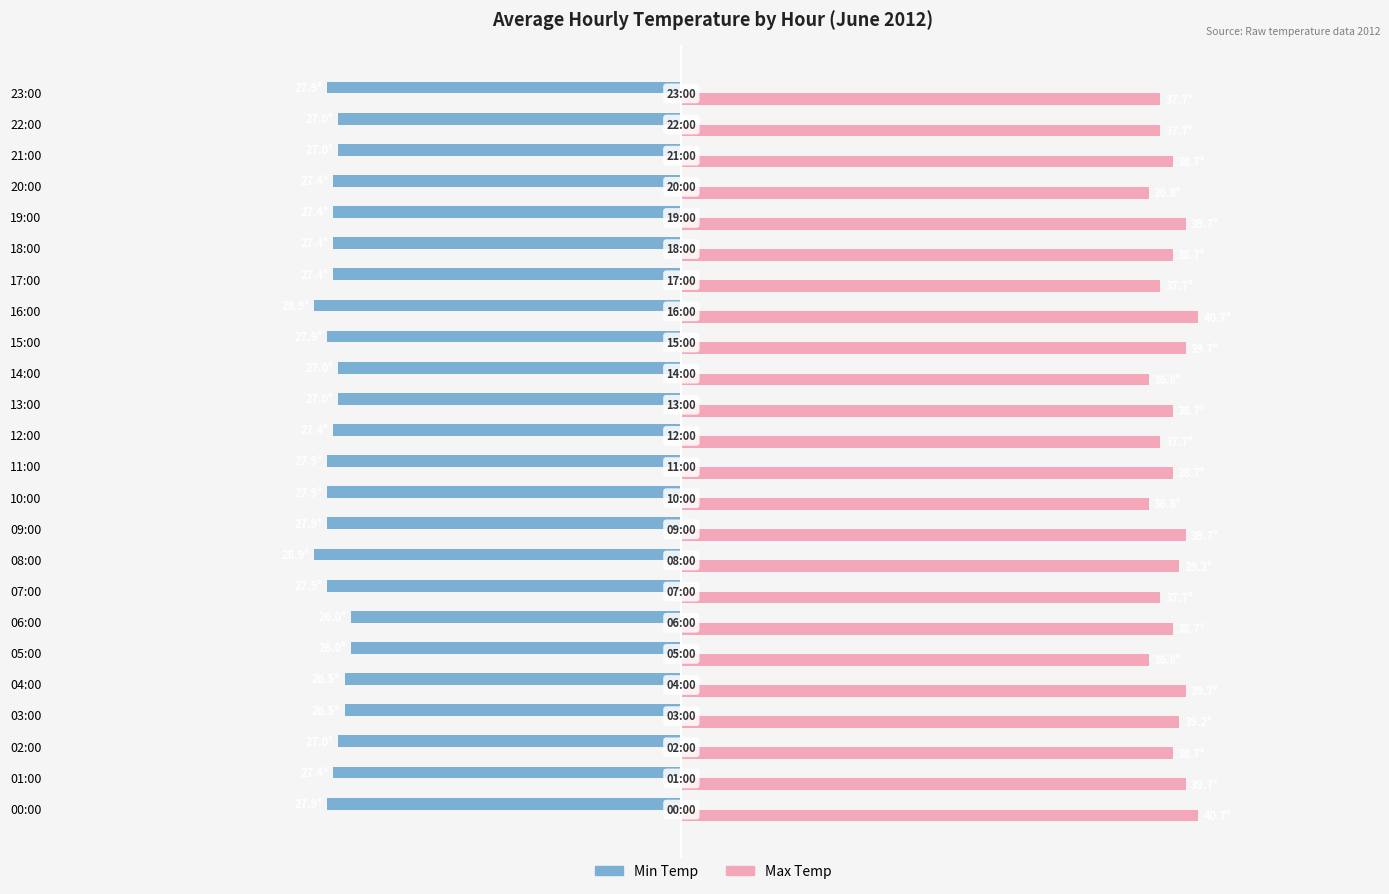

Which series has the widest spread of values?

Max Temp